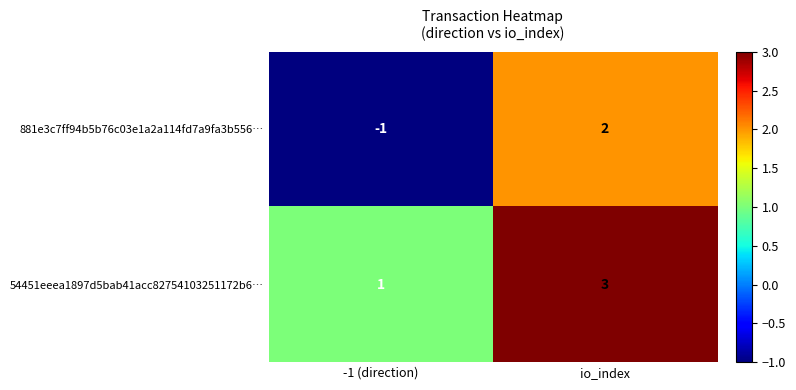

At -1 (direction), list the series in order from smallest to largest.

881e3c7ff94b5b76c03e1a2a114fd7a9fa3b556…, 54451eeea1897d5bab41acc82754103251172b6…